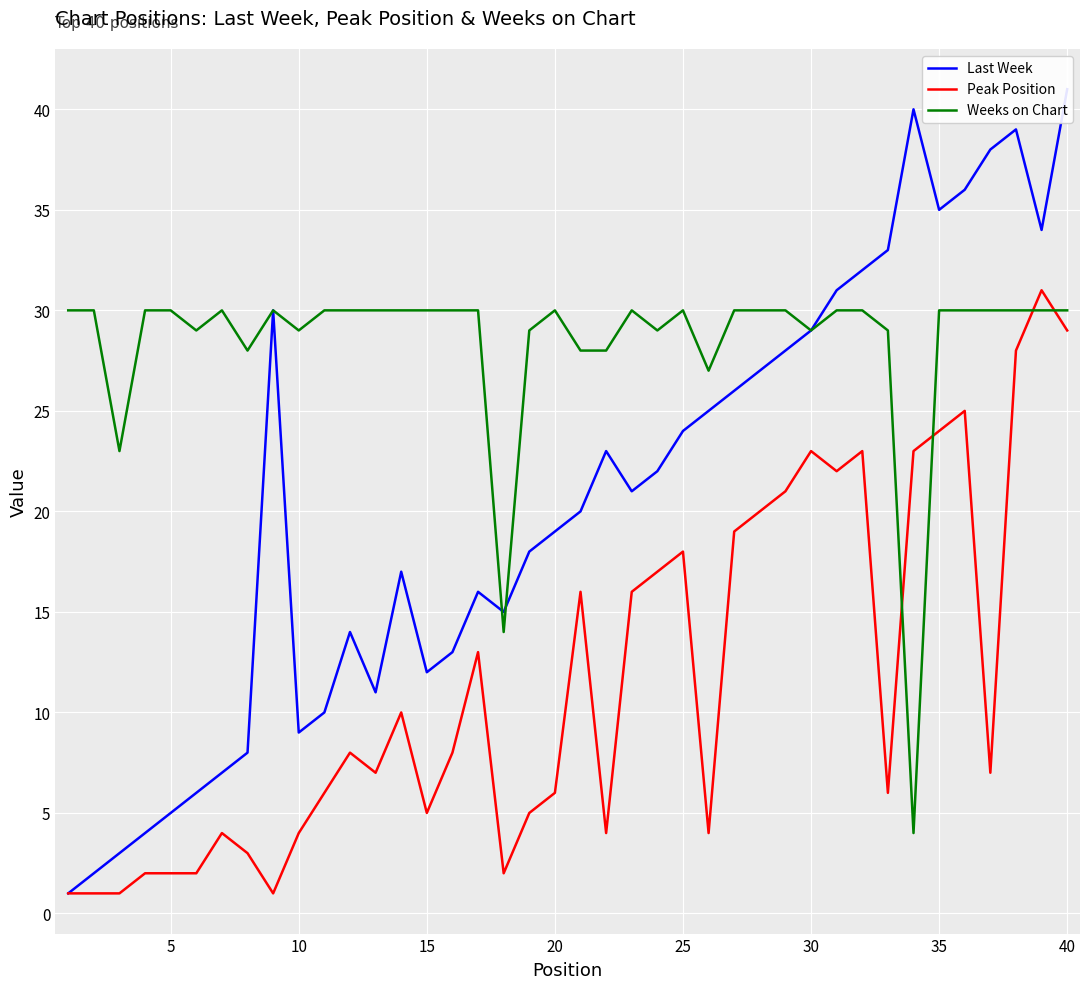

How many values in the Weeks on Chart series are below 30?

13